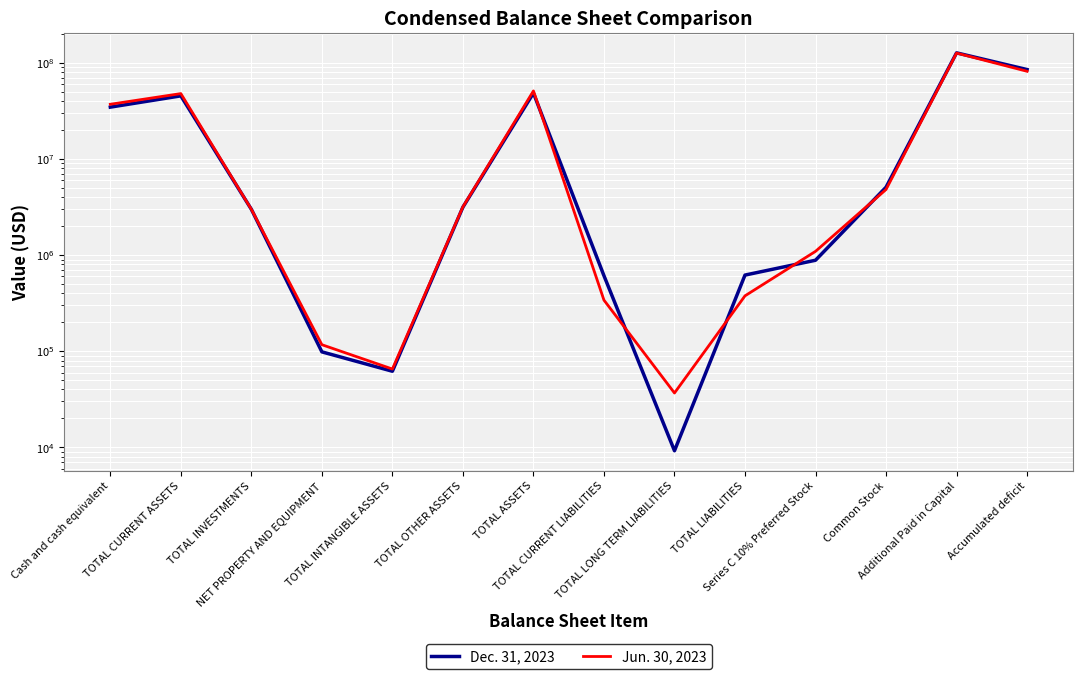

Which series ends up on top after the final intersection of Jun. 30, 2023 and Dec. 31, 2023?

Dec. 31, 2023